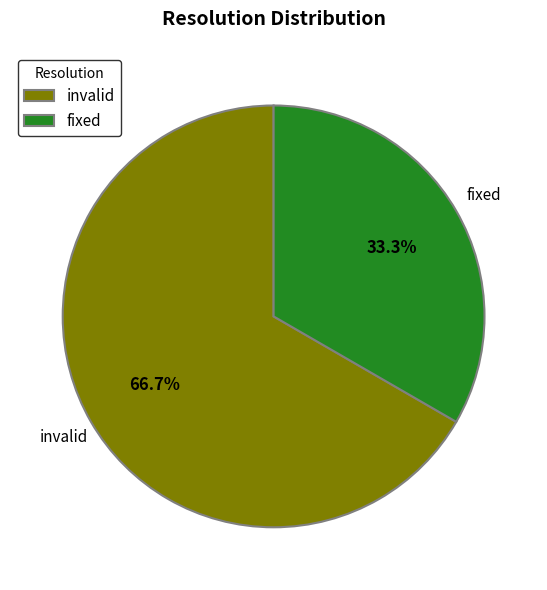

Which slice is the smallest?

fixed